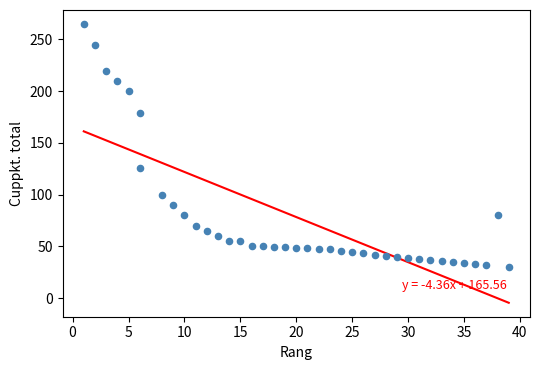

What is the range of Y values (max minus min)?

235